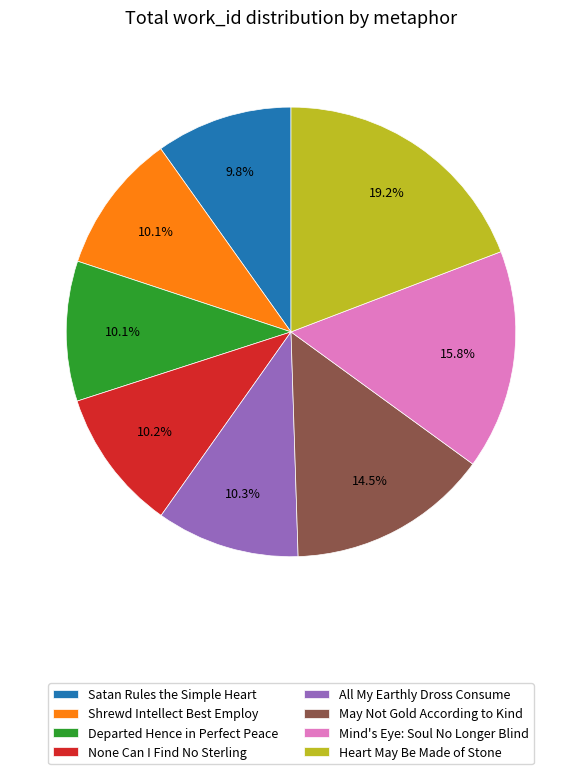

What percentage do Shrewd Intellect Best Employ and Satan Rules the Simple Heart together represent?

19.9%